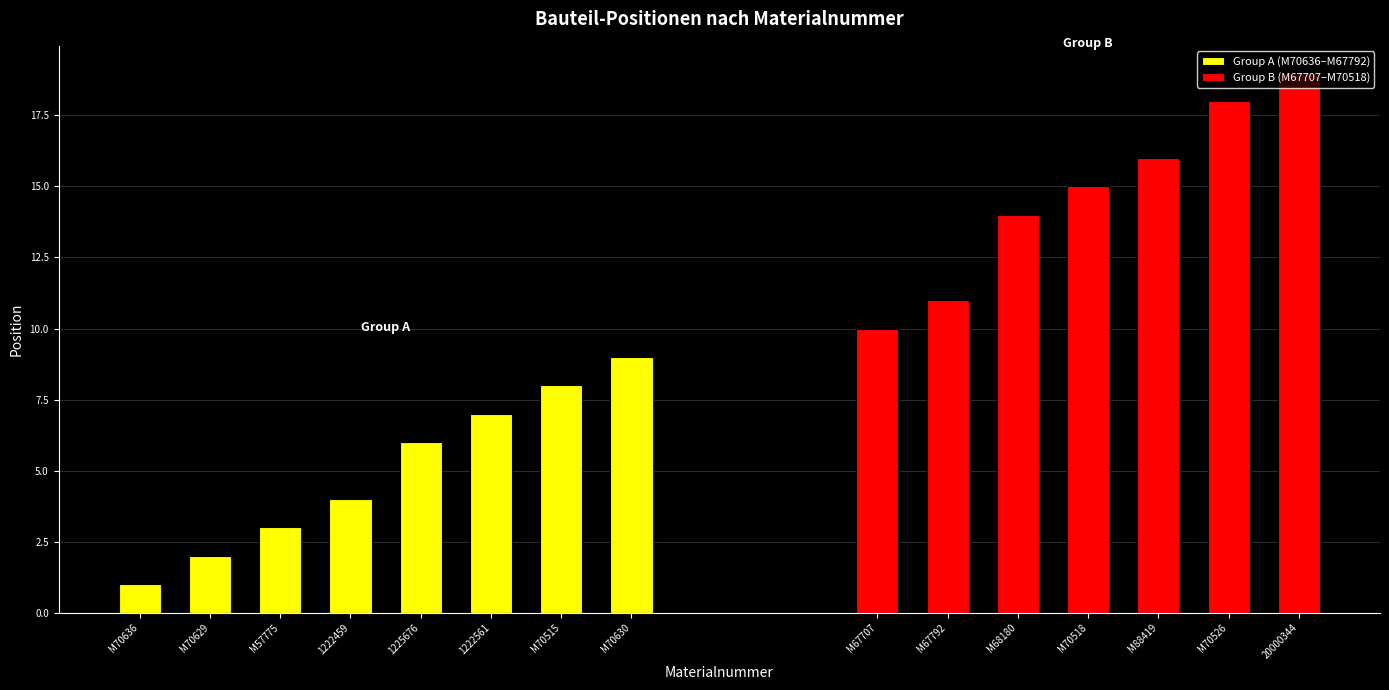

Is it true that Group A (M70636–M67792) equals 1 at M70636?

True